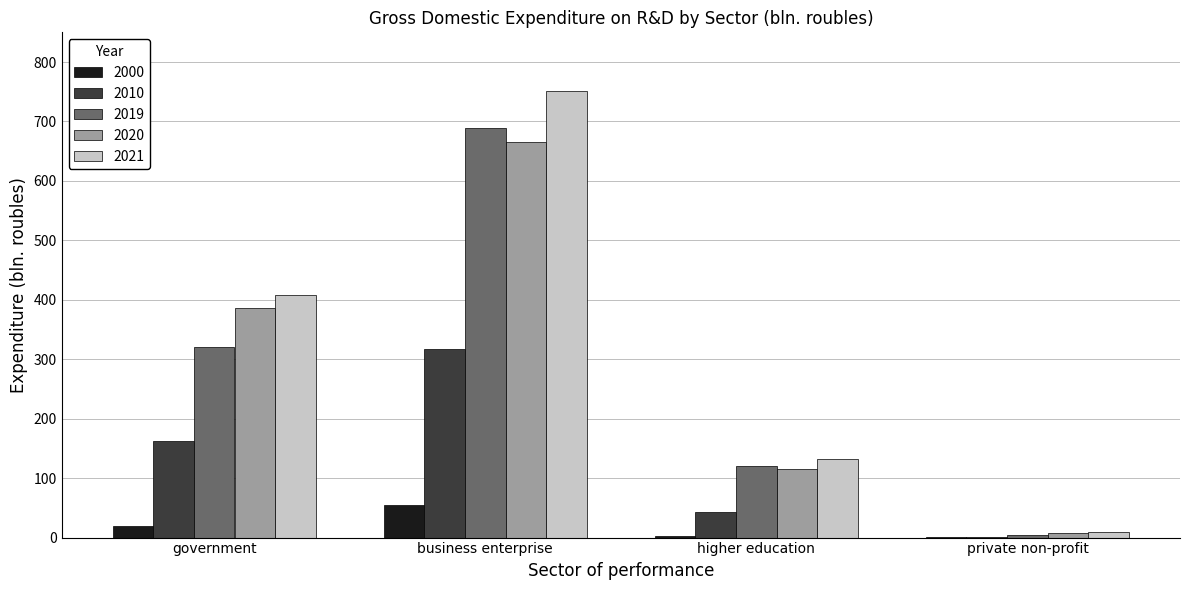

Is it true that 2021 equals 38.7 at higher education?

False